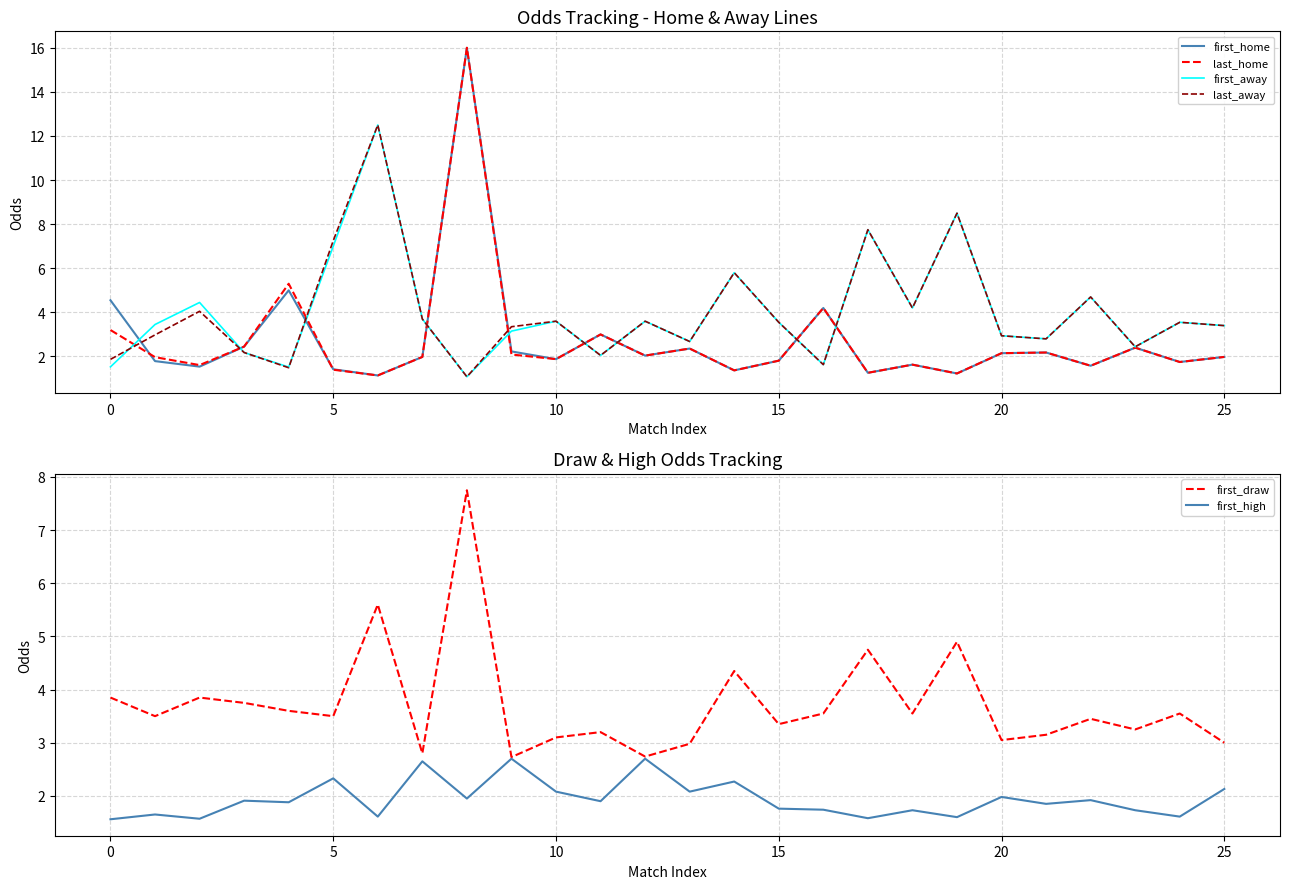

The value of first_high at 16 is 2.7. True or false?

False